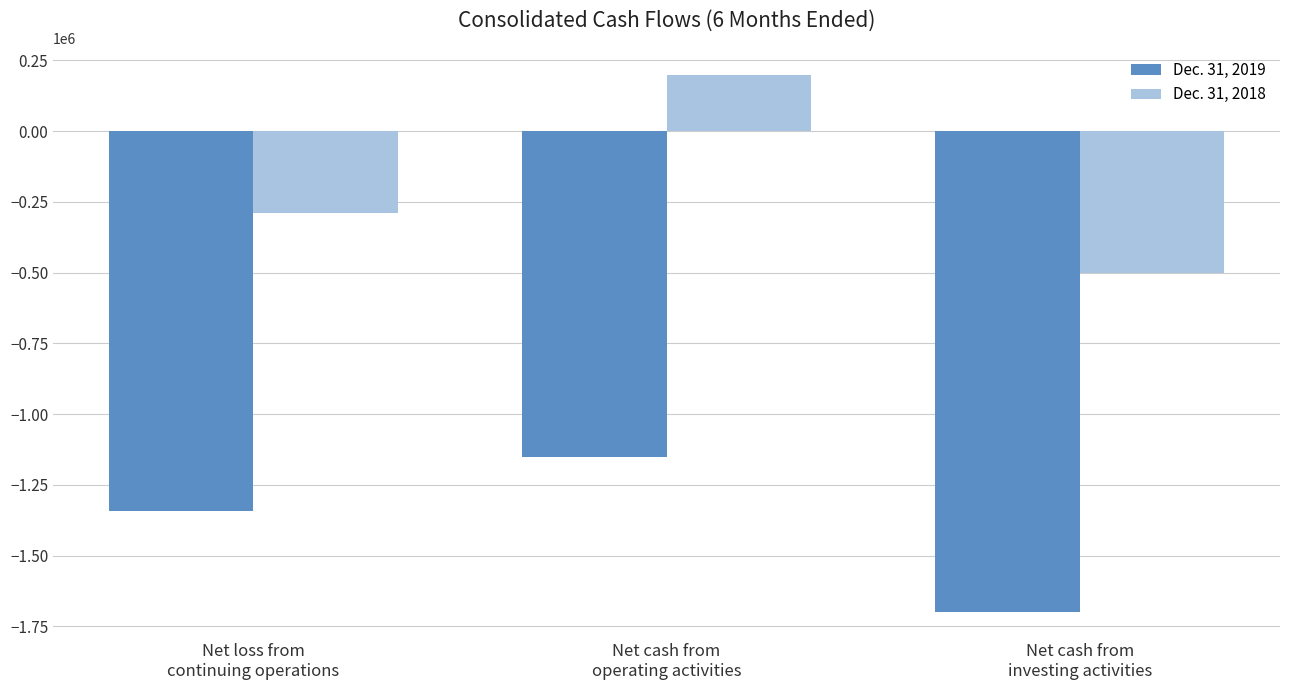

What is the average value of the Dec. 31, 2019 series?

-1396788